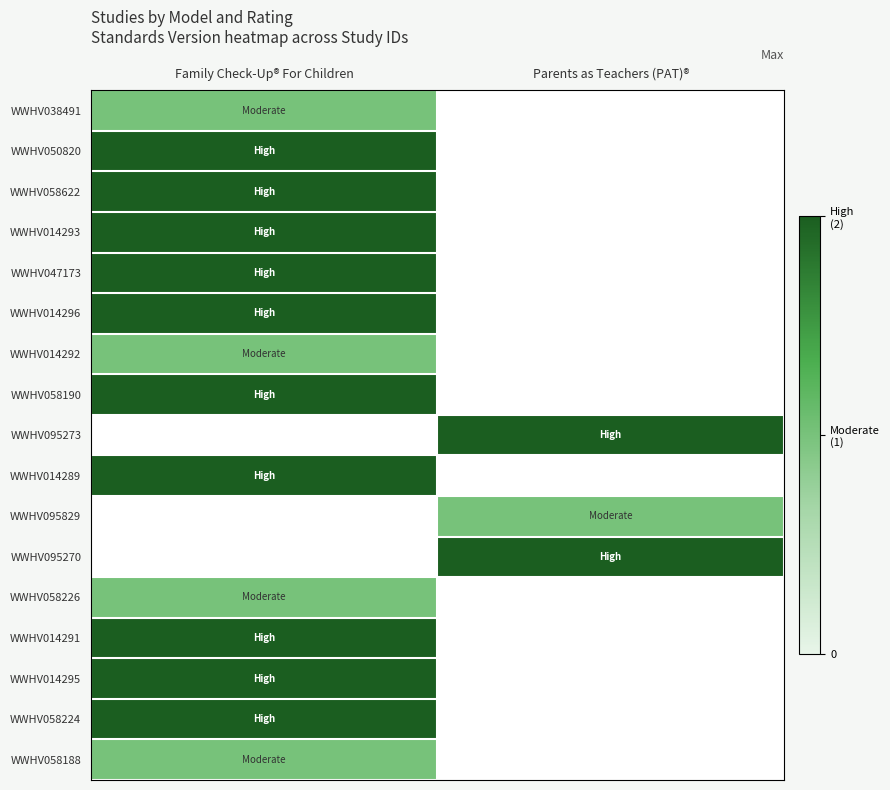

How many categories are shown in the chart?

2